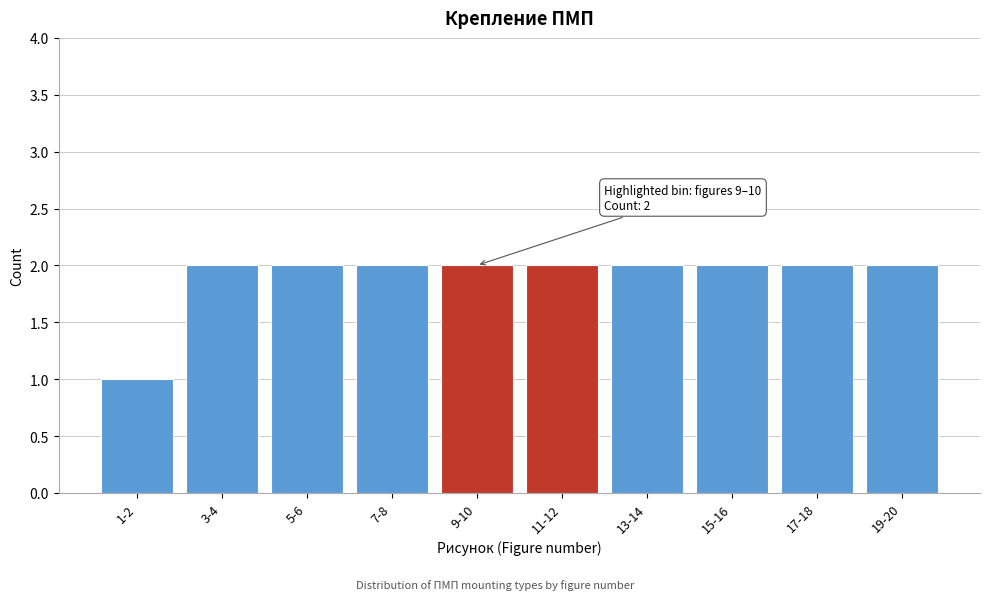

Reading left to right, extract all data points from this chart.

1	2	2	2	2	2	2	2	2	2